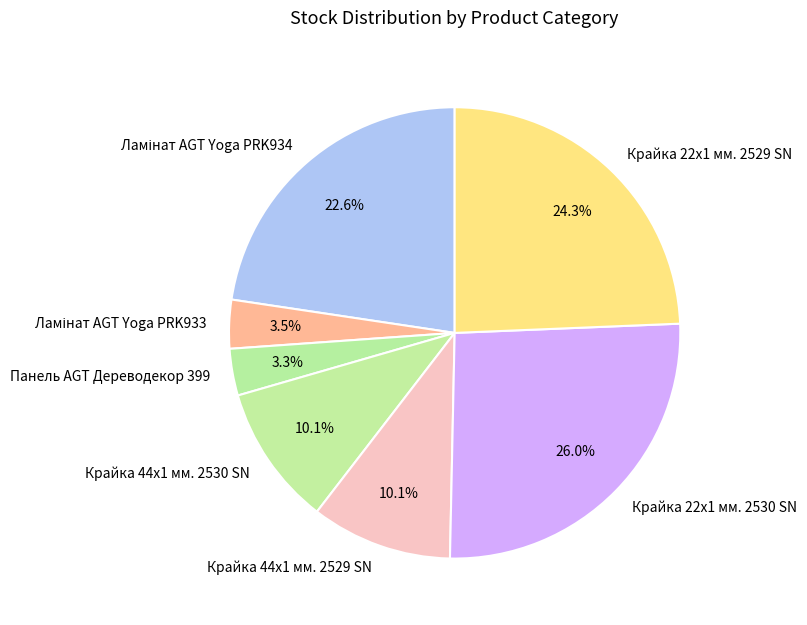

How much of the chart is everything except Крайка 44x1 мм. 2530 SN?

89.9%